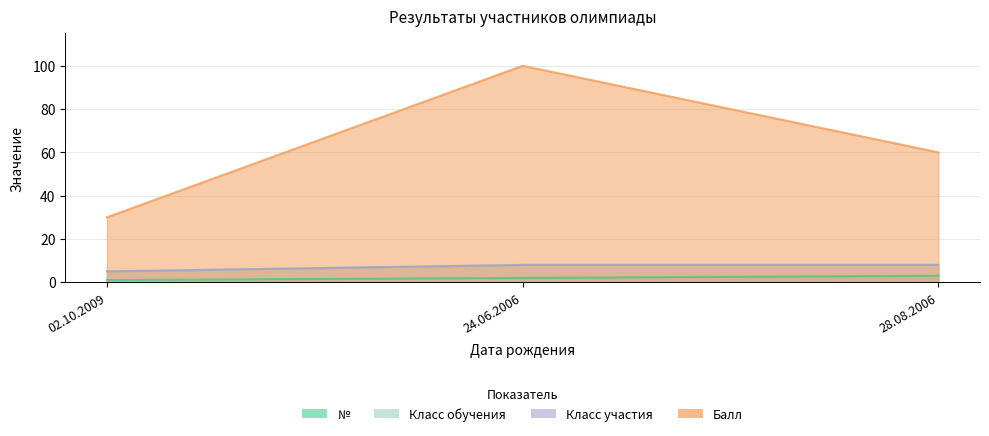

Is the value of Класс участия at 02.10.2009 greater than the value of Класс обучения at 24.06.2006?

No